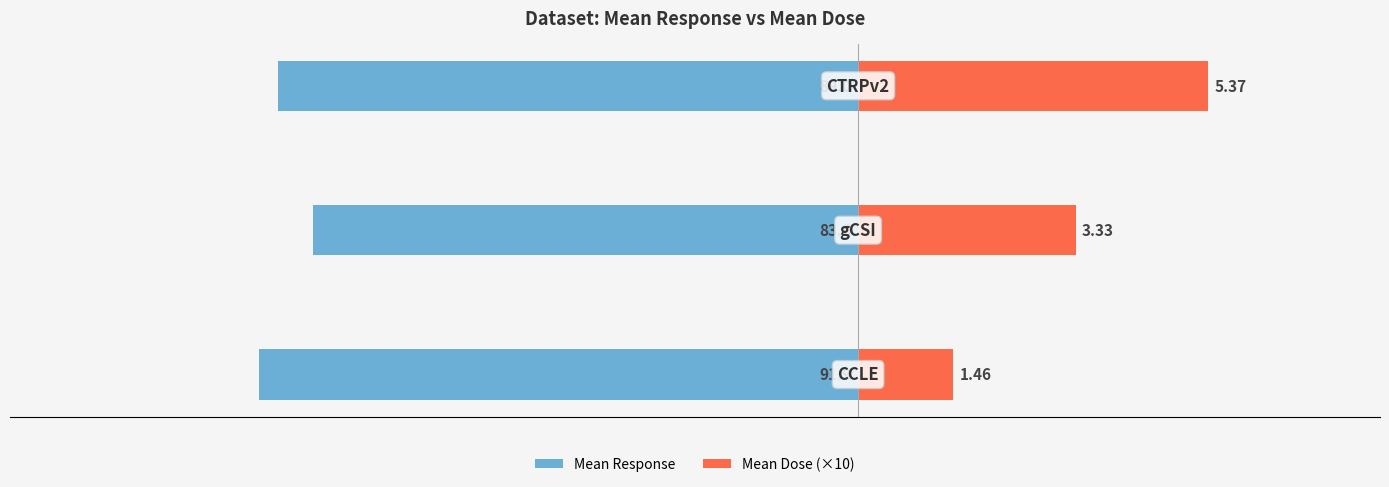

Between −150 and −125, which series saw the biggest shift?

Mean Dose (×10)